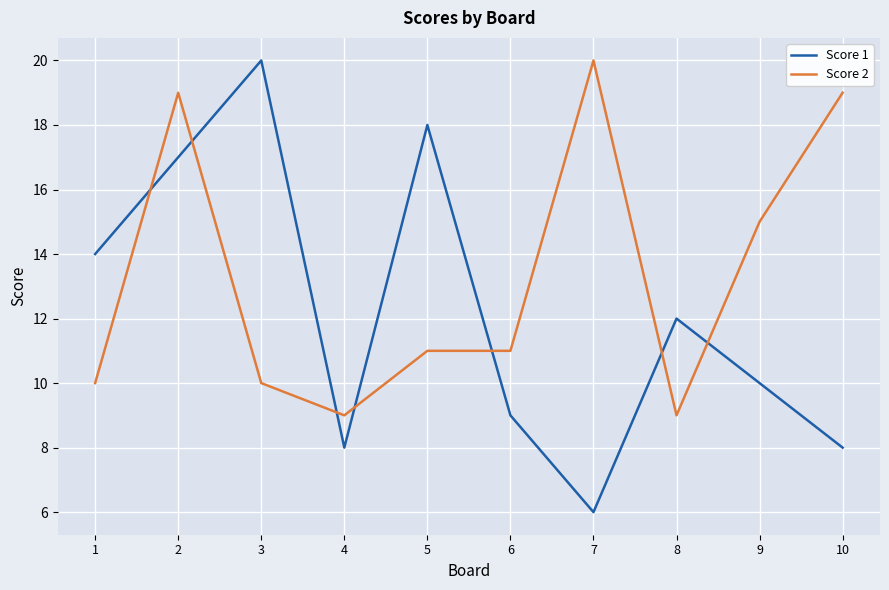

Rank the series at 9 from lowest to highest value.

Score 1, Score 2